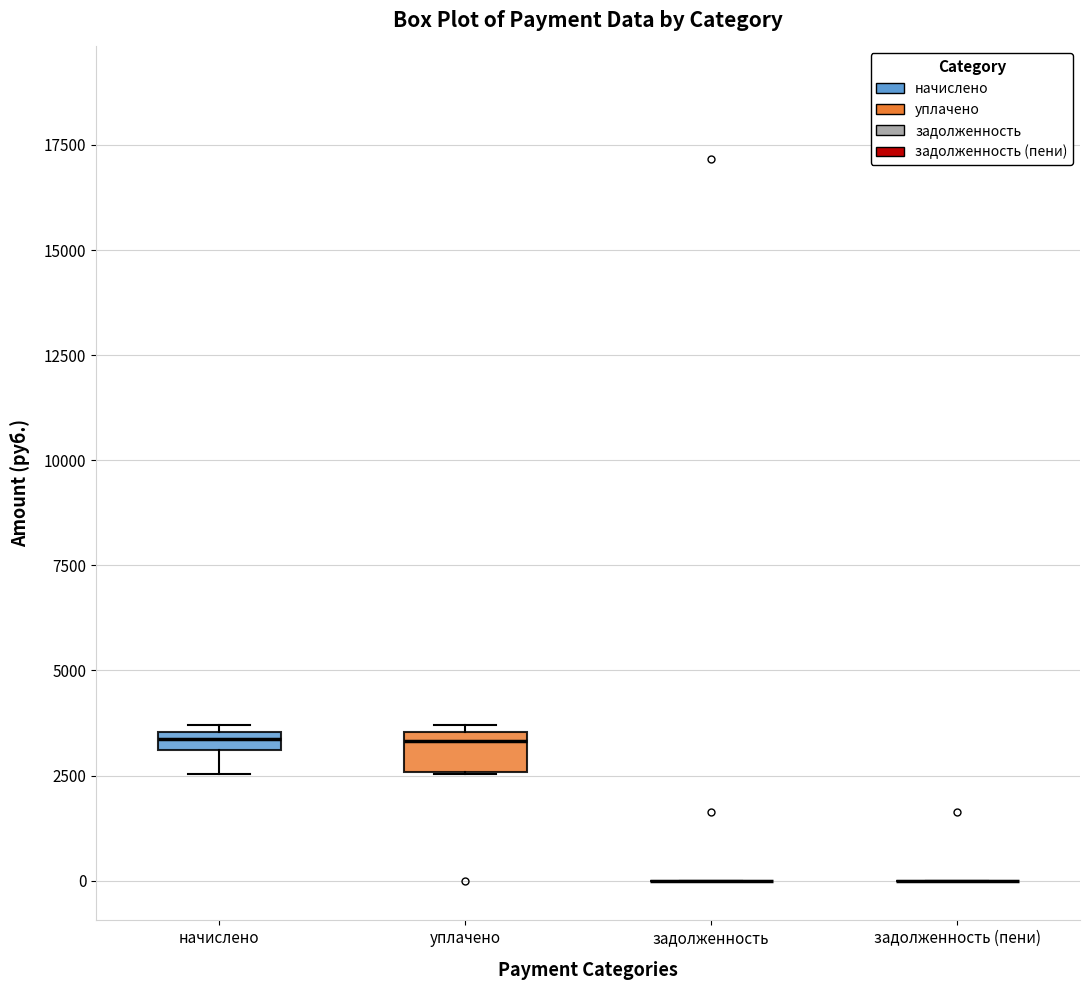

Comparing the boxes themselves (not the whiskers), which one is the tallest?

уплачено